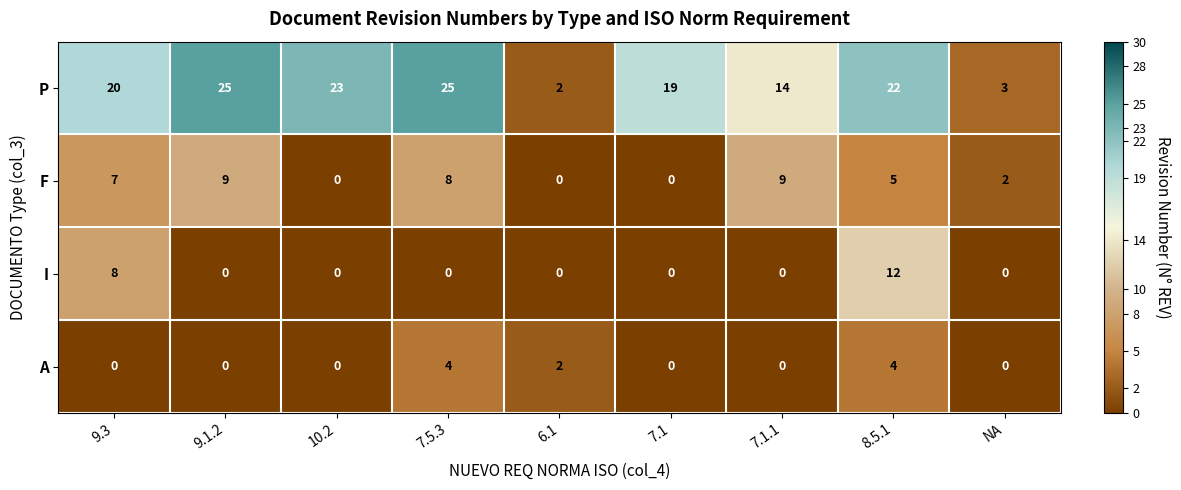

At which label is F closest to 4?

8.5.1